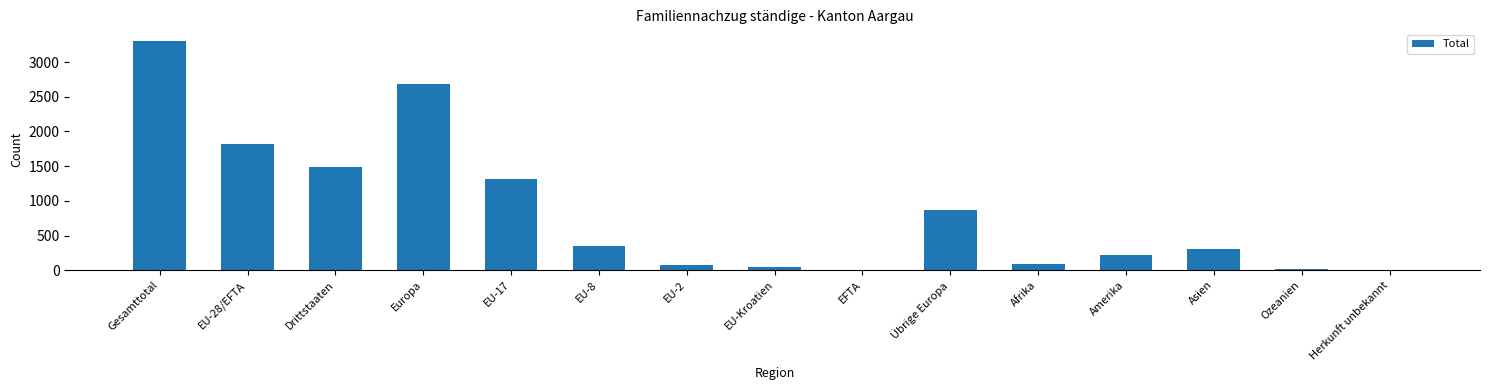

What is the sum of all values?

12600